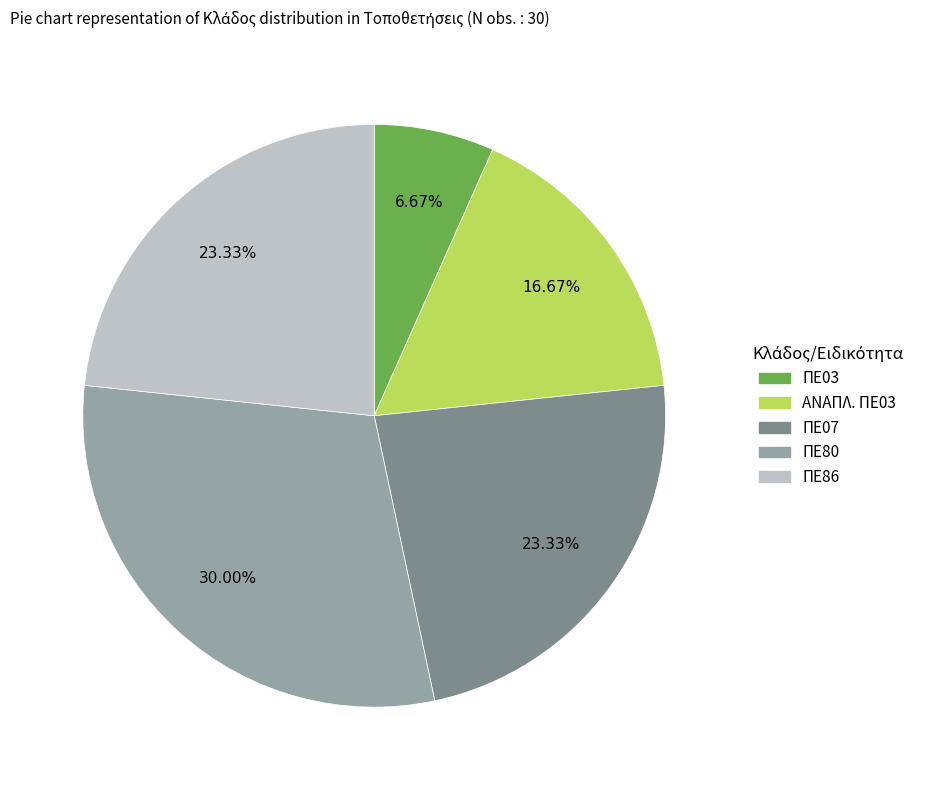

To the nearest percent, what is the average slice percentage?

20%